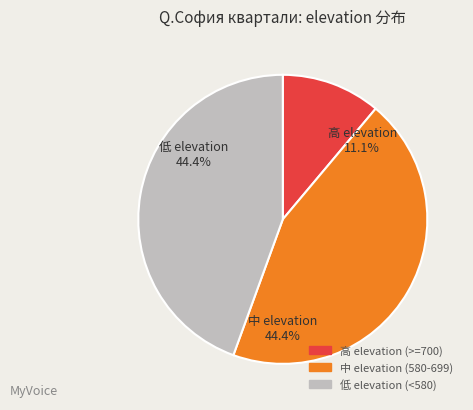

Does Изгрев (1113) represent more than half of the total?

No